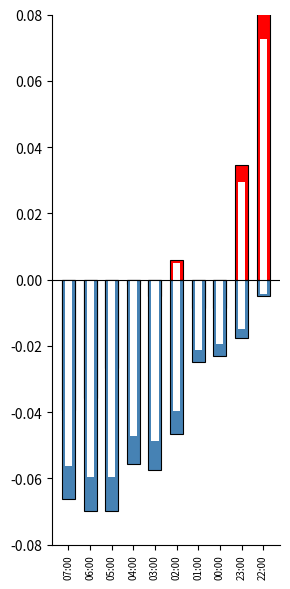

Reading left to right, what are all the values shown in this chart?

Temperature: -0.0	-0.0	-0.0	-0.0	-0.0	0.0	-0.0	-0.0	0.0	0.1
Humidity: -0.1	-0.1	-0.1	-0.1	-0.1	-0.0	-0.0	-0.0	-0.0	-0.0